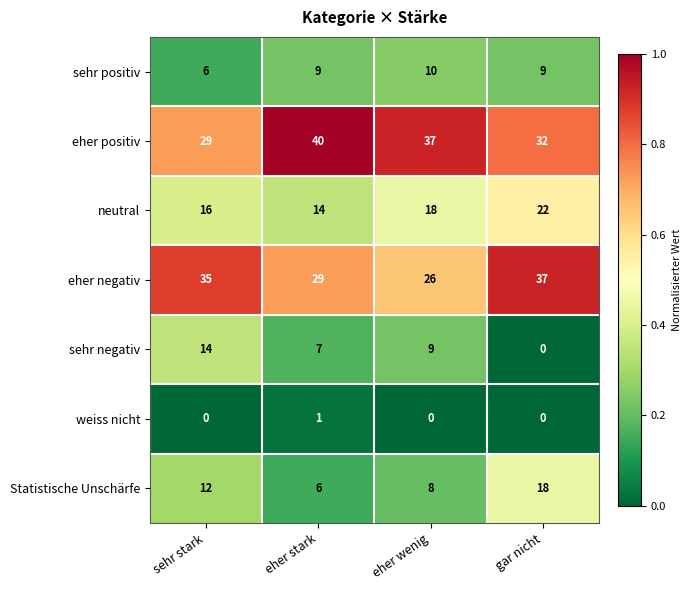

Read the eher negativ value at sehr stark.

35